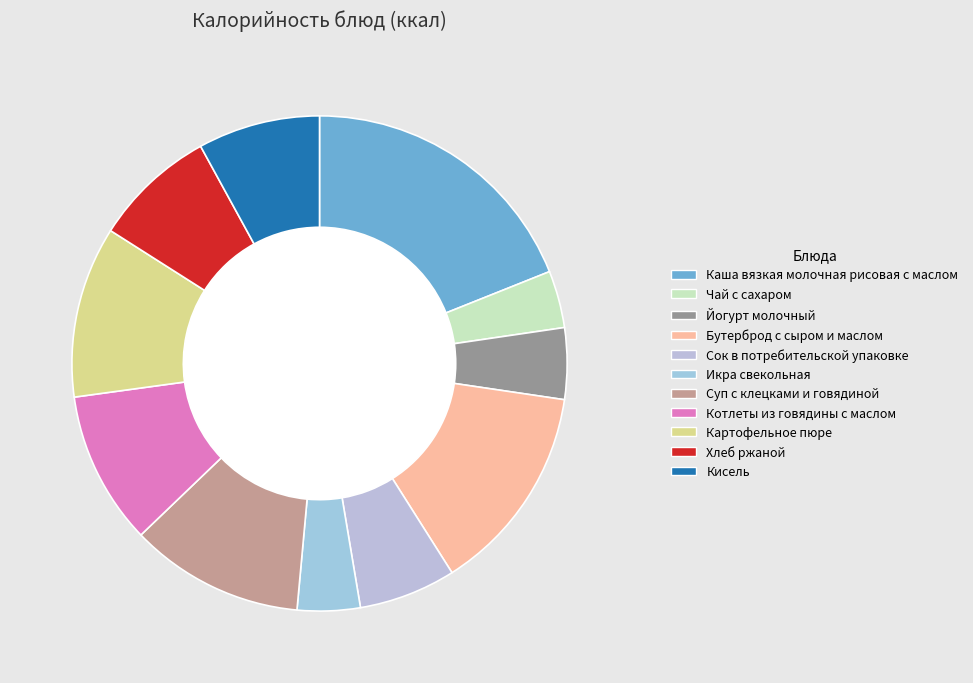

The Кисель slice represents 8% of the pie. True or false?

True